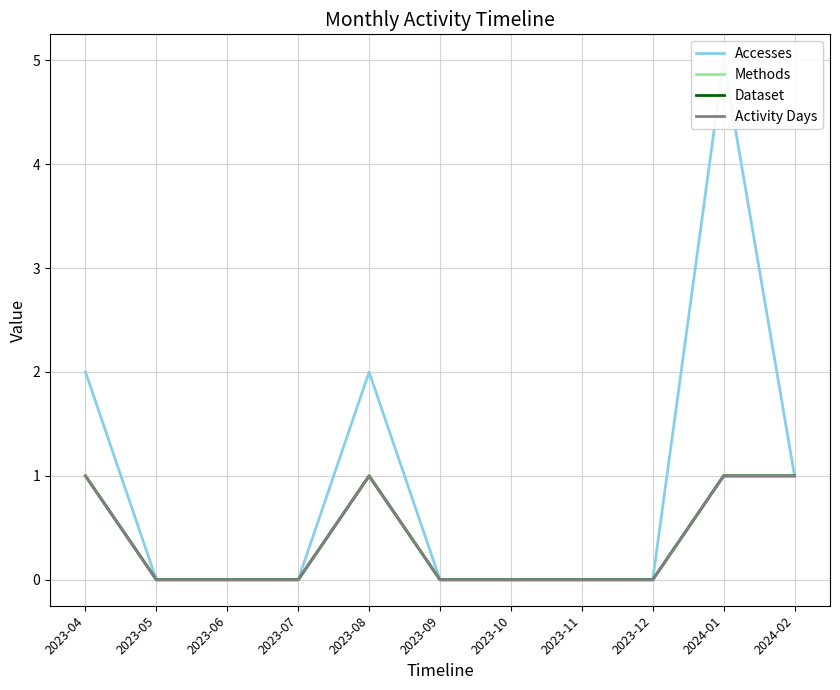

Reading left to right, what are all the values shown in this chart?

Accesses: 2023-04=2	2023-05=0	2023-06=0	2023-07=0	2023-08=2	2023-09=0	2023-10=0	2023-11=0	2023-12=0	2024-01=5	2024-02=1
Methods: 2023-04=1	2023-05=0	2023-06=0	2023-07=0	2023-08=1	2023-09=0	2023-10=0	2023-11=0	2023-12=0	2024-01=1	2024-02=1
Dataset: 2023-04=1	2023-05=0	2023-06=0	2023-07=0	2023-08=1	2023-09=0	2023-10=0	2023-11=0	2023-12=0	2024-01=1	2024-02=1
Activity Days: 2023-04=1	2023-05=0	2023-06=0	2023-07=0	2023-08=1	2023-09=0	2023-10=0	2023-11=0	2023-12=0	2024-01=1	2024-02=1